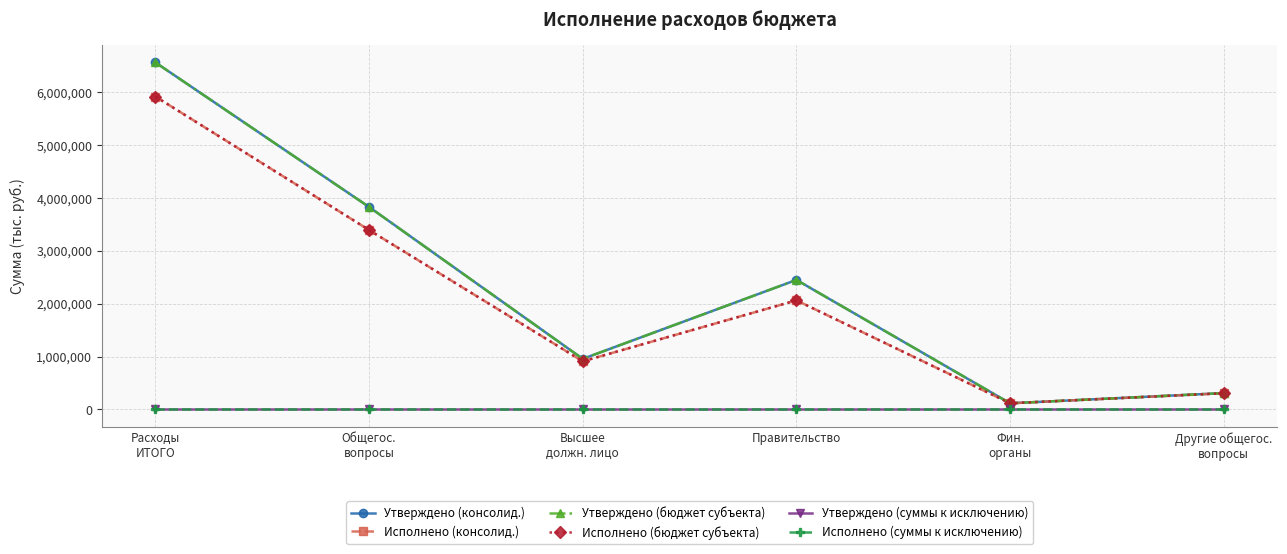

Which series has the largest range (max minus min)?

Утверждено (консолид.)